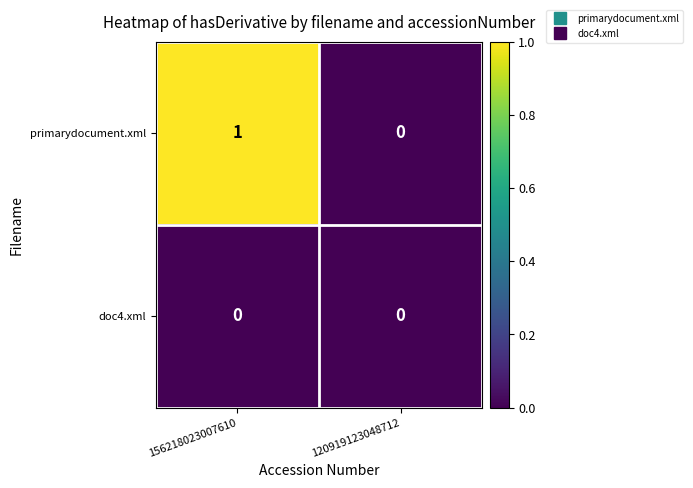

At which label does primarydocument.xml reach its minimum?

120919123048712